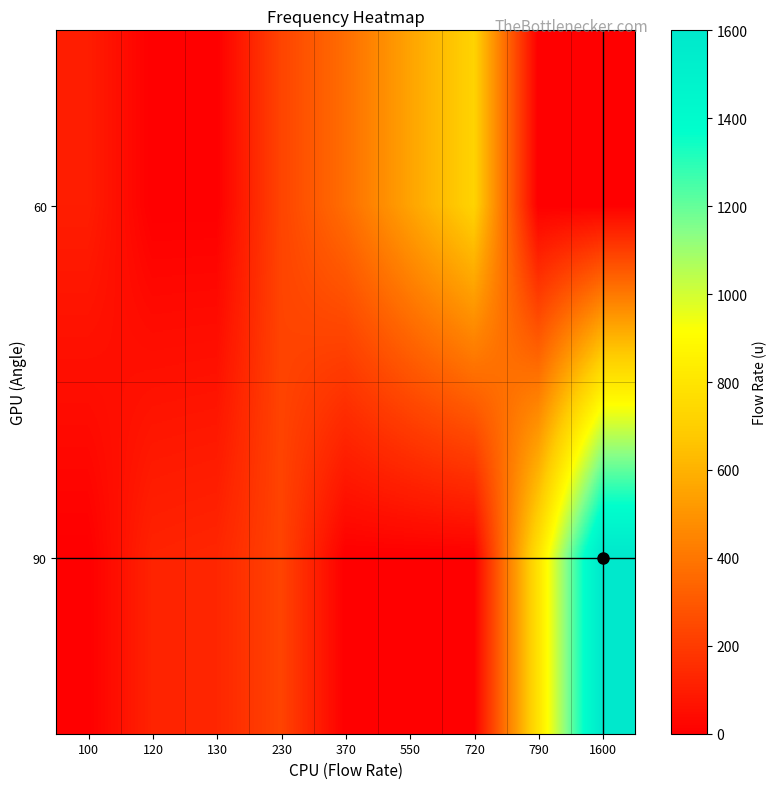

What is the spread (max minus min) of values at 550?

550